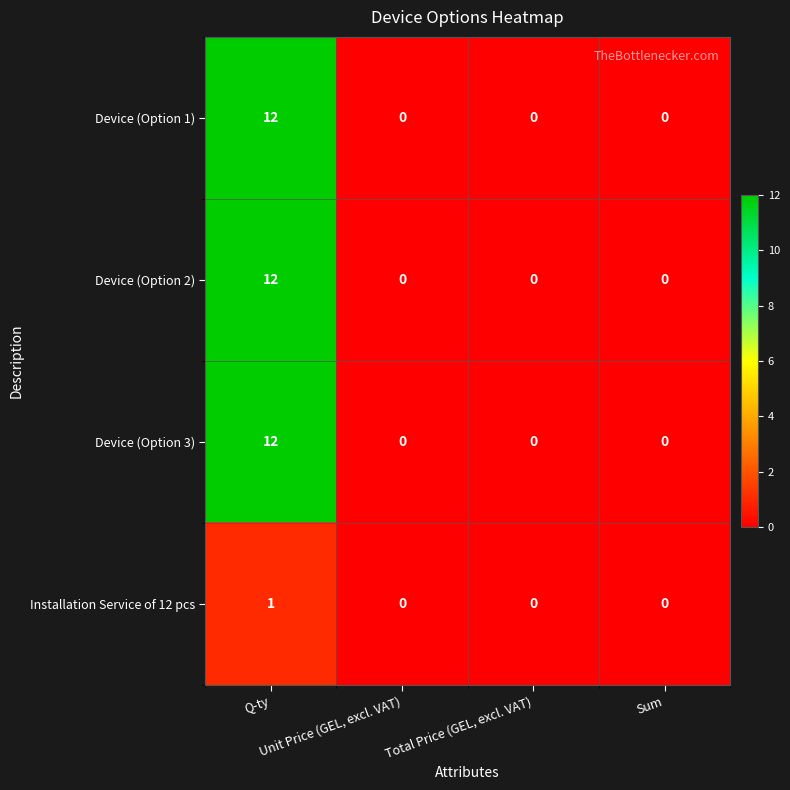

What is the maximum value shown in the chart?

12